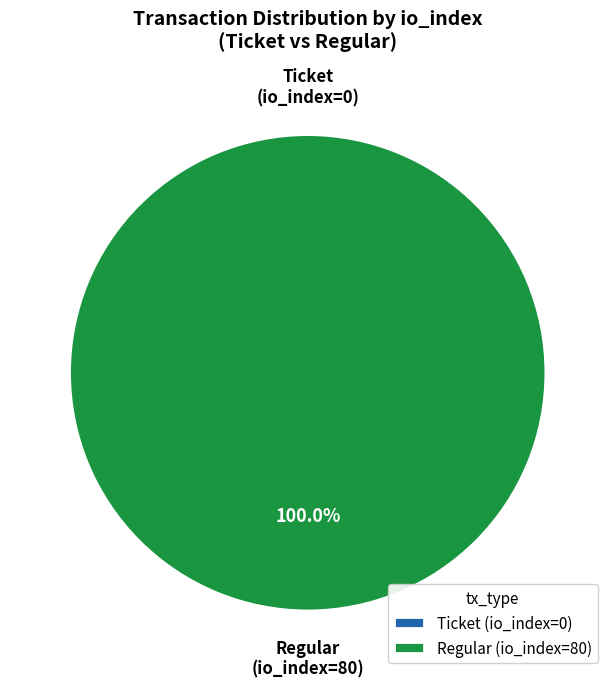

What percentage is NOT represented by Ticket?

100.0%